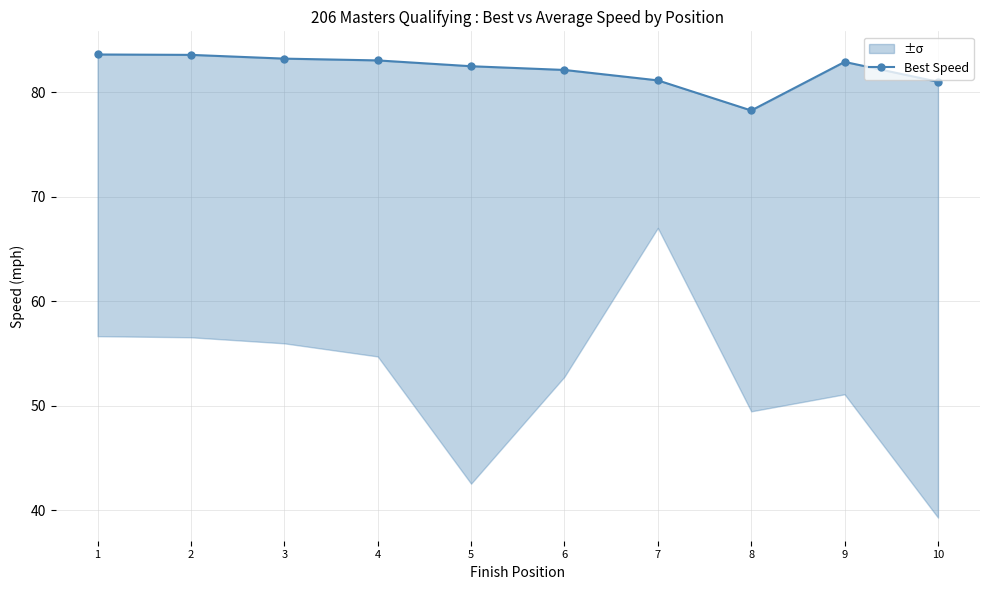

What is the sum of all values?

821.1